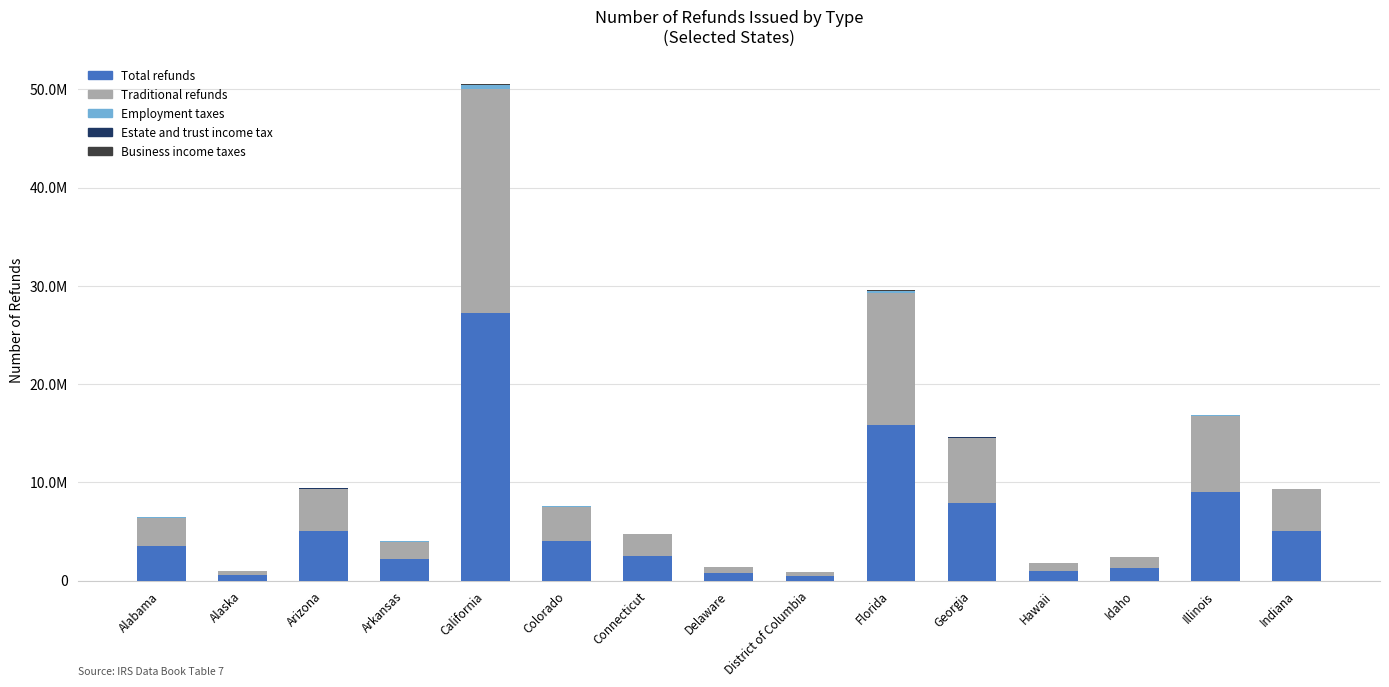

Where is Employment taxes nearest to the value 222797?

Florida